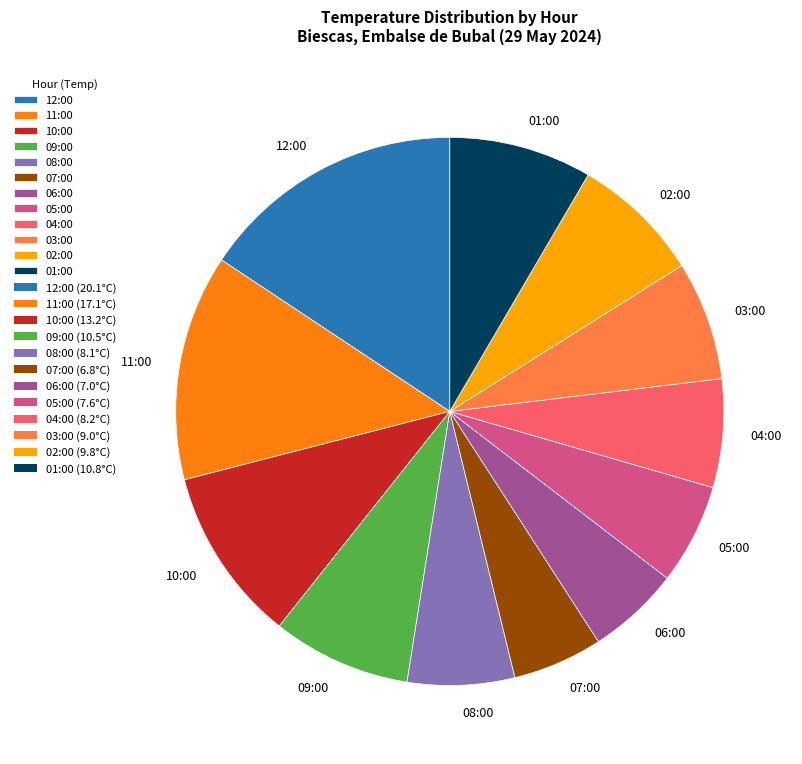

Do 01:00 and 07:00 together represent more than half of the pie?

No